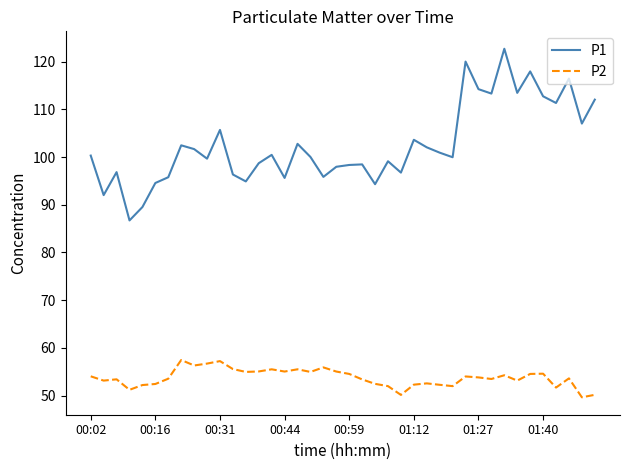

What are all the series names shown in the legend?

P1, P2